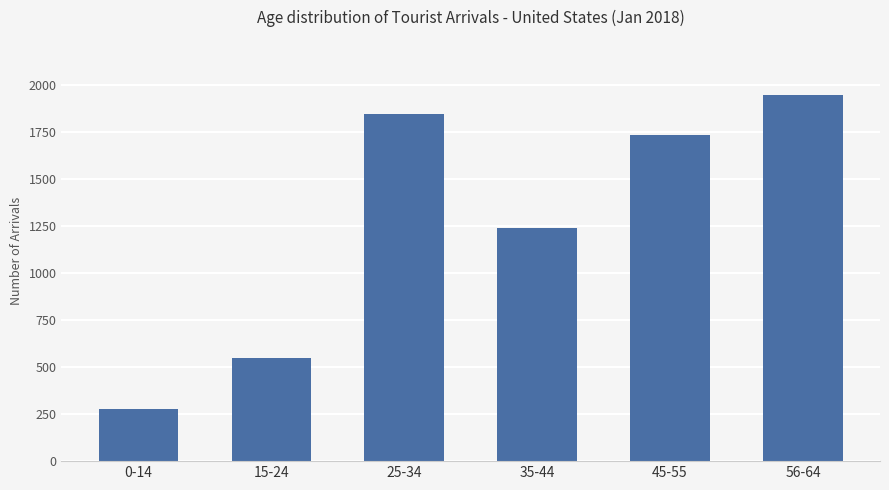

Is it true that the value at 45-55 is 1179?

False